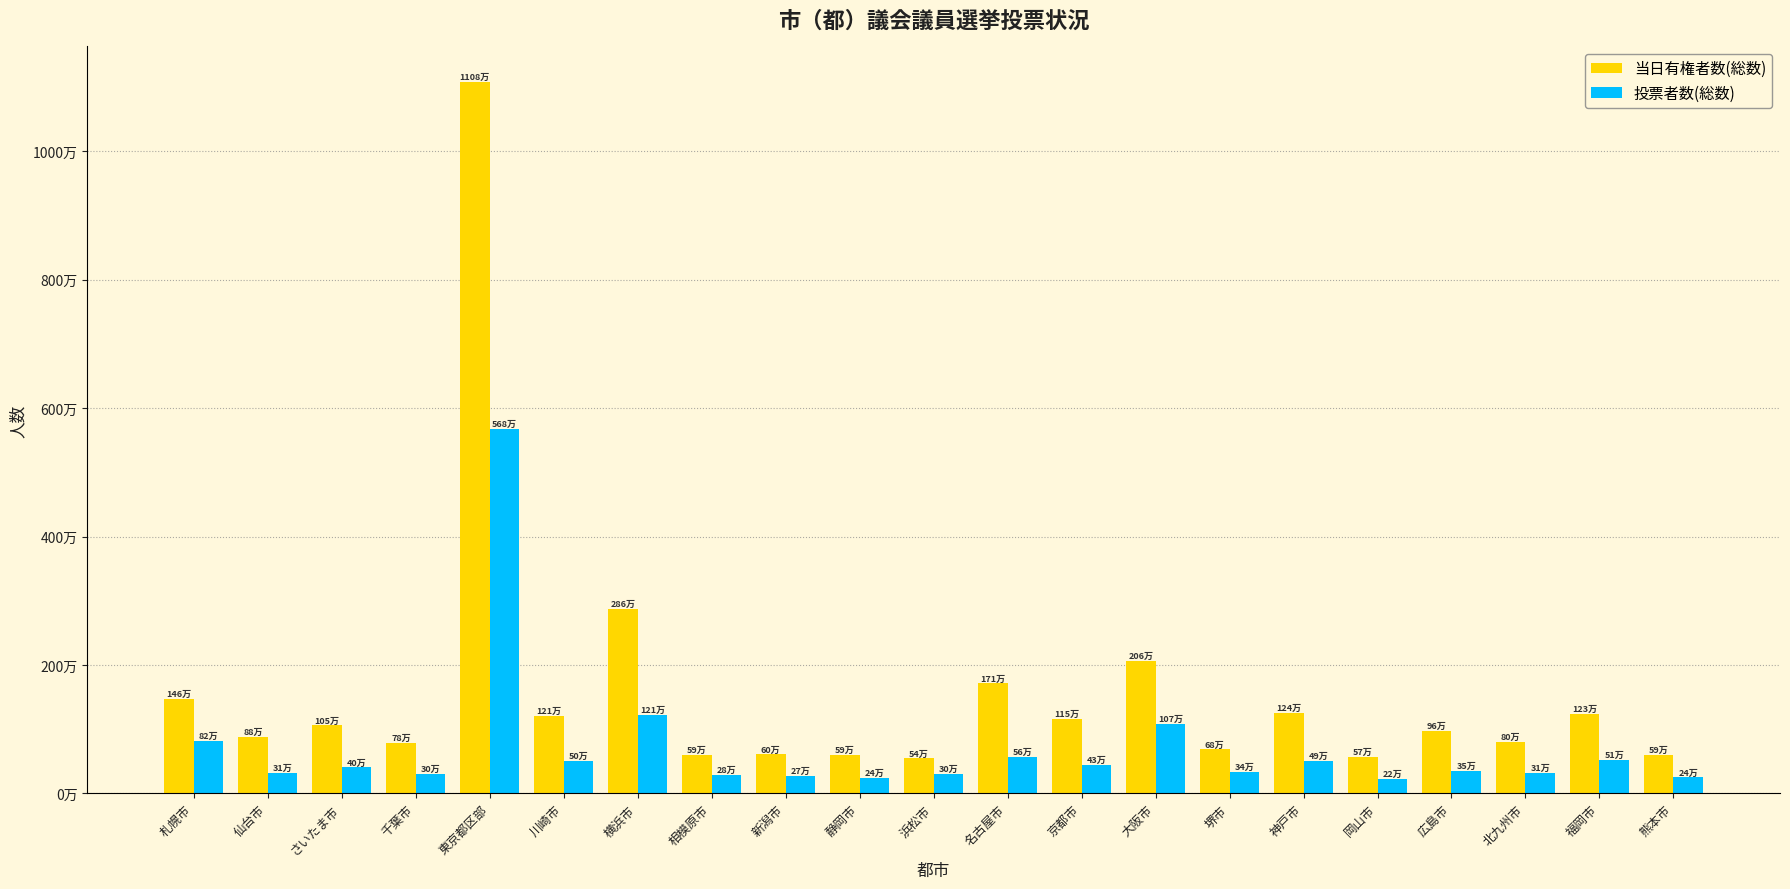

What are all the series names shown in the legend?

当日有権者数(総数), 投票者数(総数)